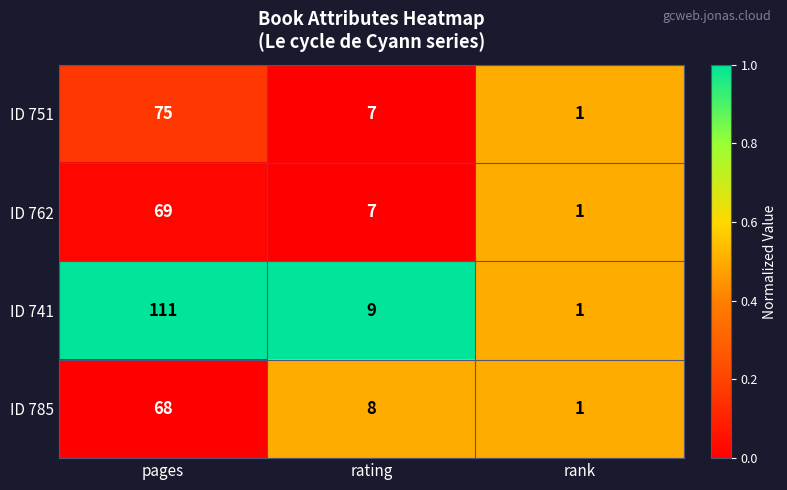

What is the total value across all series at pages?

323